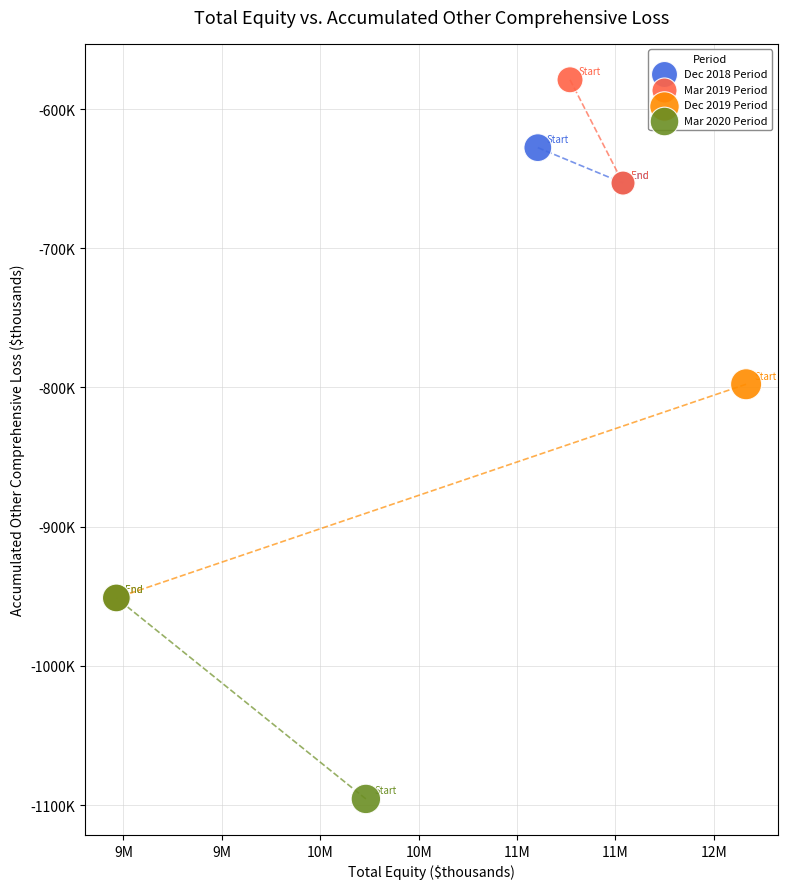

Which series has the widest spread of Y values?

Dec 2019 Period